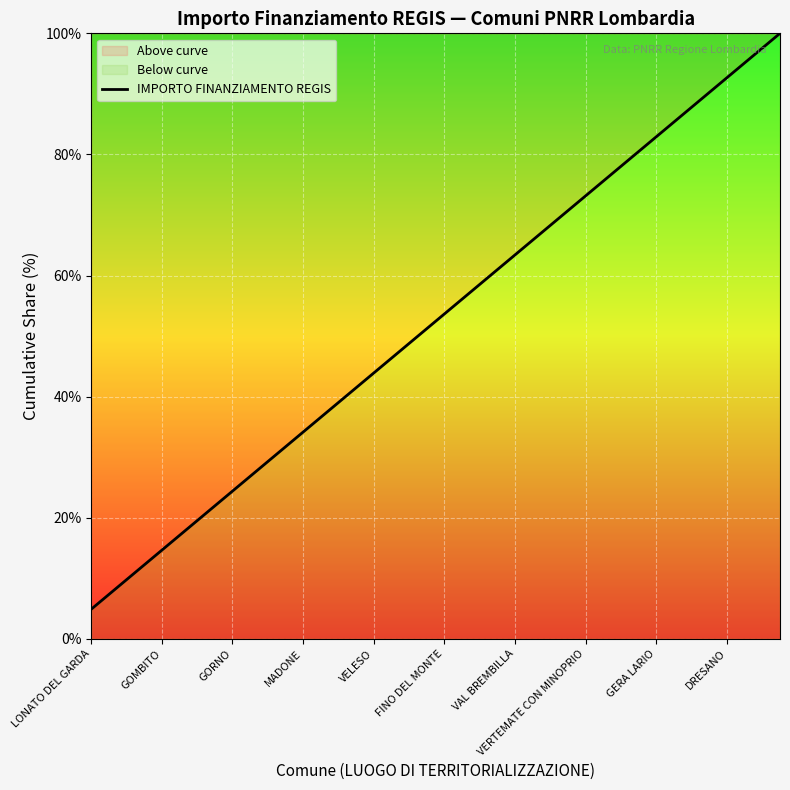

What is the minimum value shown in the chart?

4.9